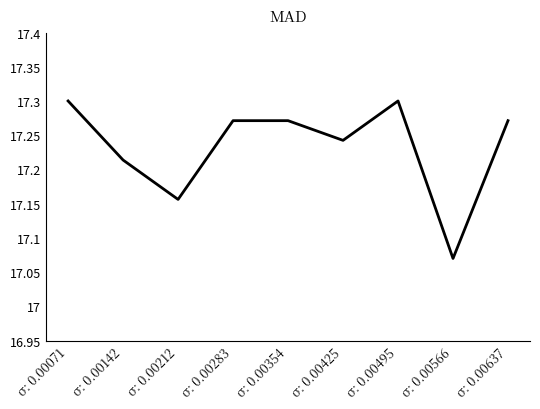

At which category does the chart reach its minimum across all series?

σ: 0.00566